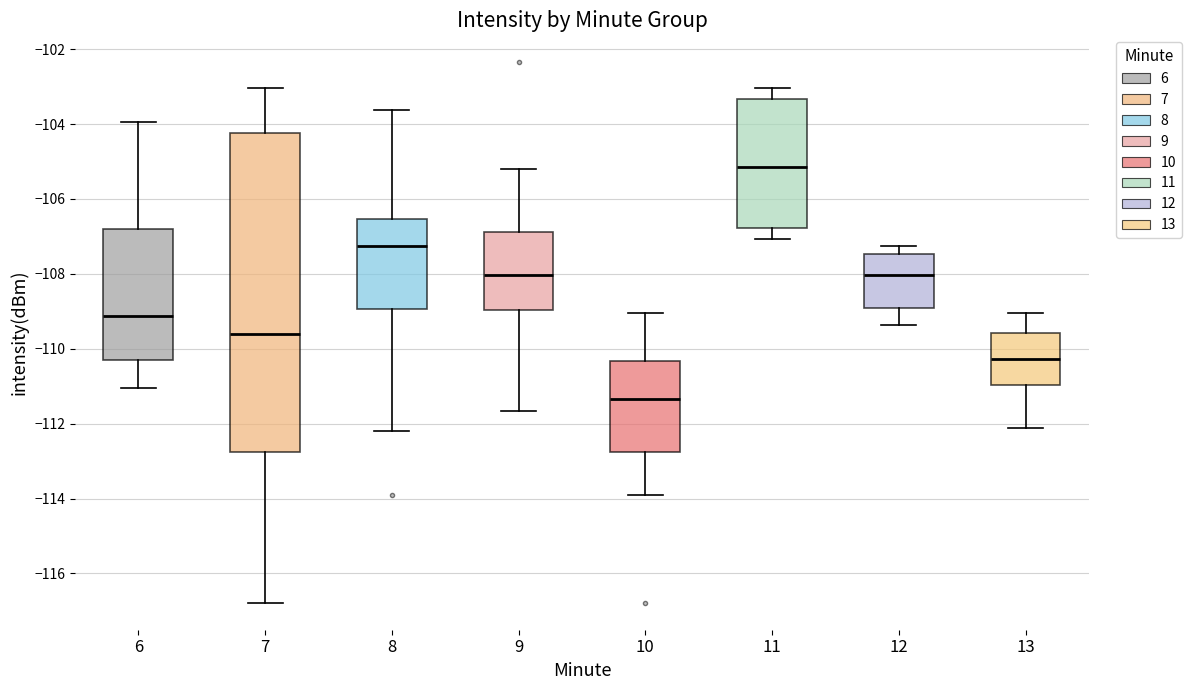

Where does the lower whisker of the box at x = 8 end on the y-axis? The values are not printed on the chart, so give them approximately, as read against the axis.

-112.2